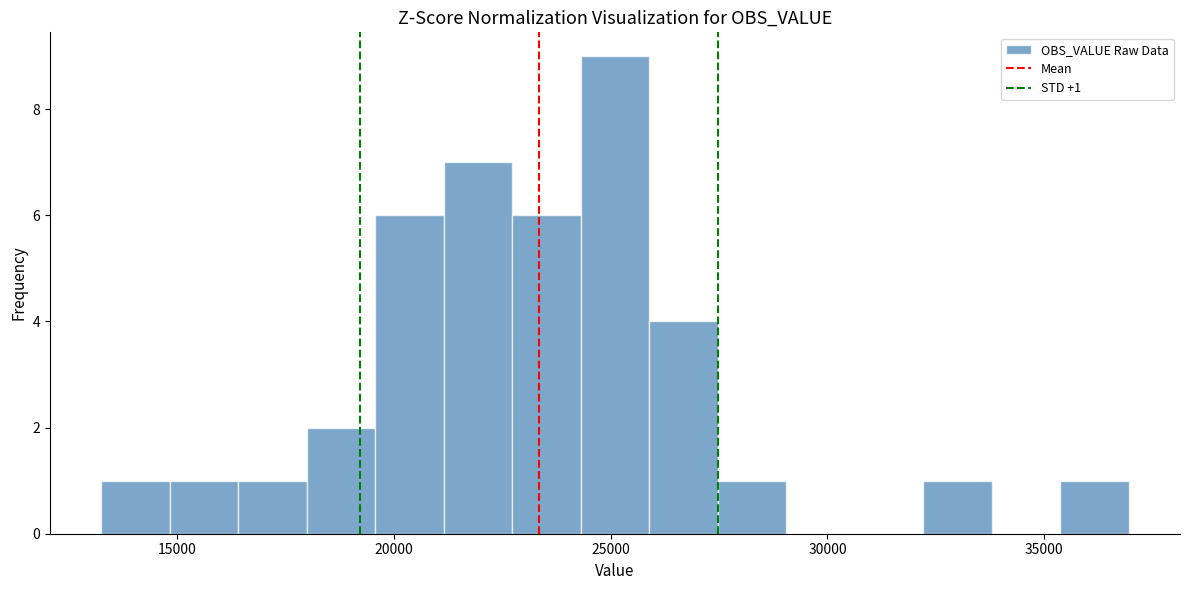

Read against the x-axis, roughly where is the centre of the tallest bar?

25000